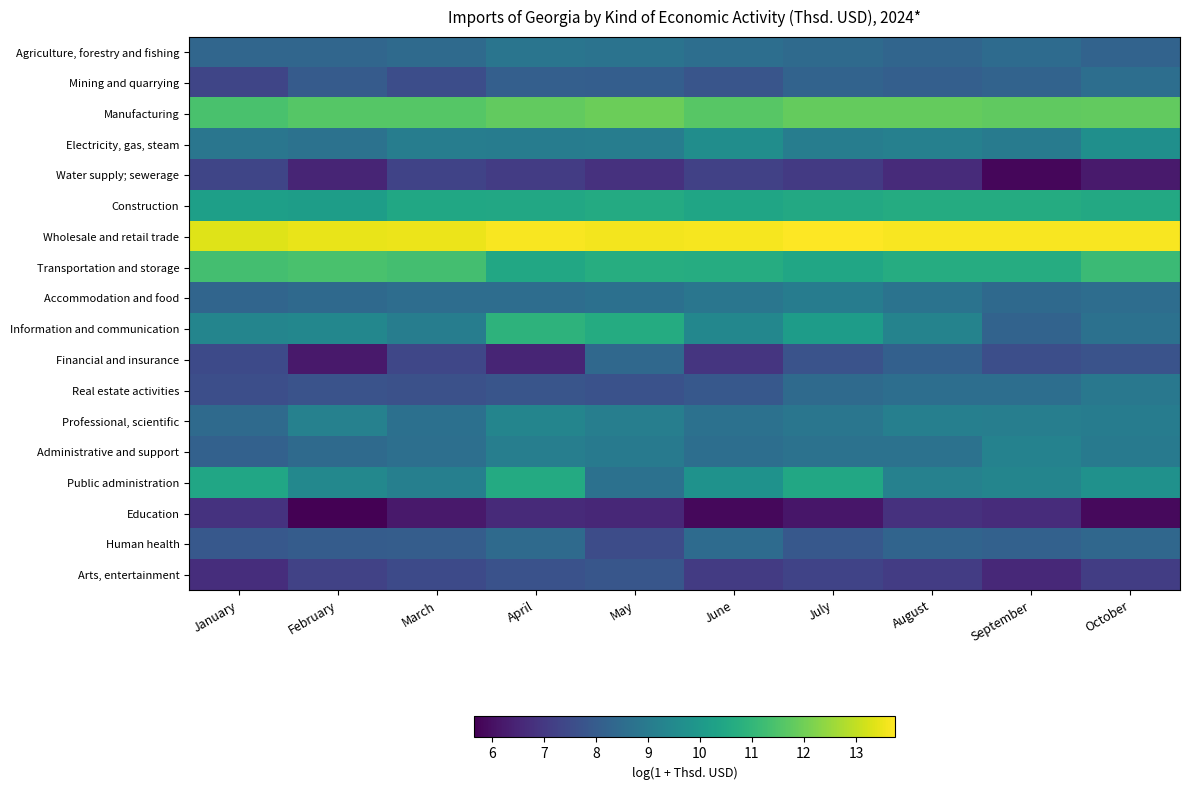

Between March and July, which is larger?

March